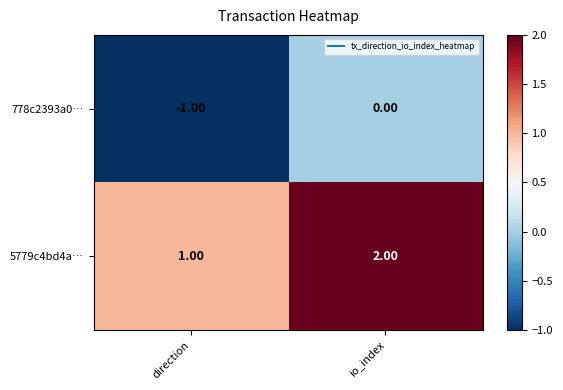

Which series has the largest total across all categories?

5779c4bd4a…